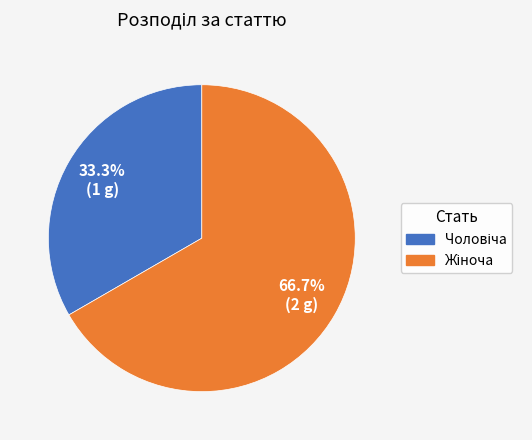

Does any single category account for the majority?

Yes